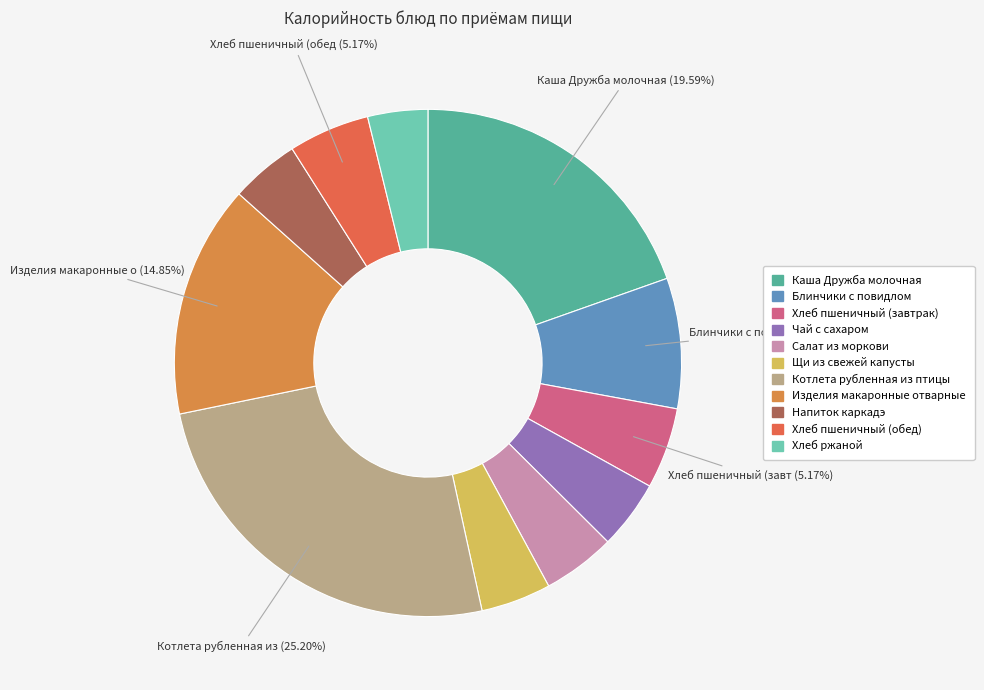

To the nearest percent, what is the average slice percentage?

9%